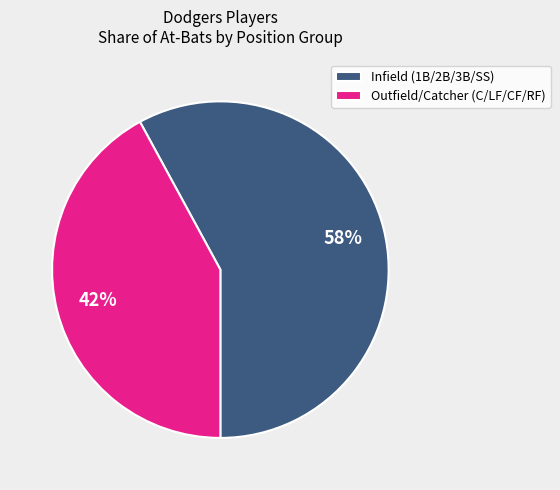

Rank the categories by value from lowest to highest.

Outfield/Catcher (C/LF/CF/RF), Infield (1B/2B/3B/SS)